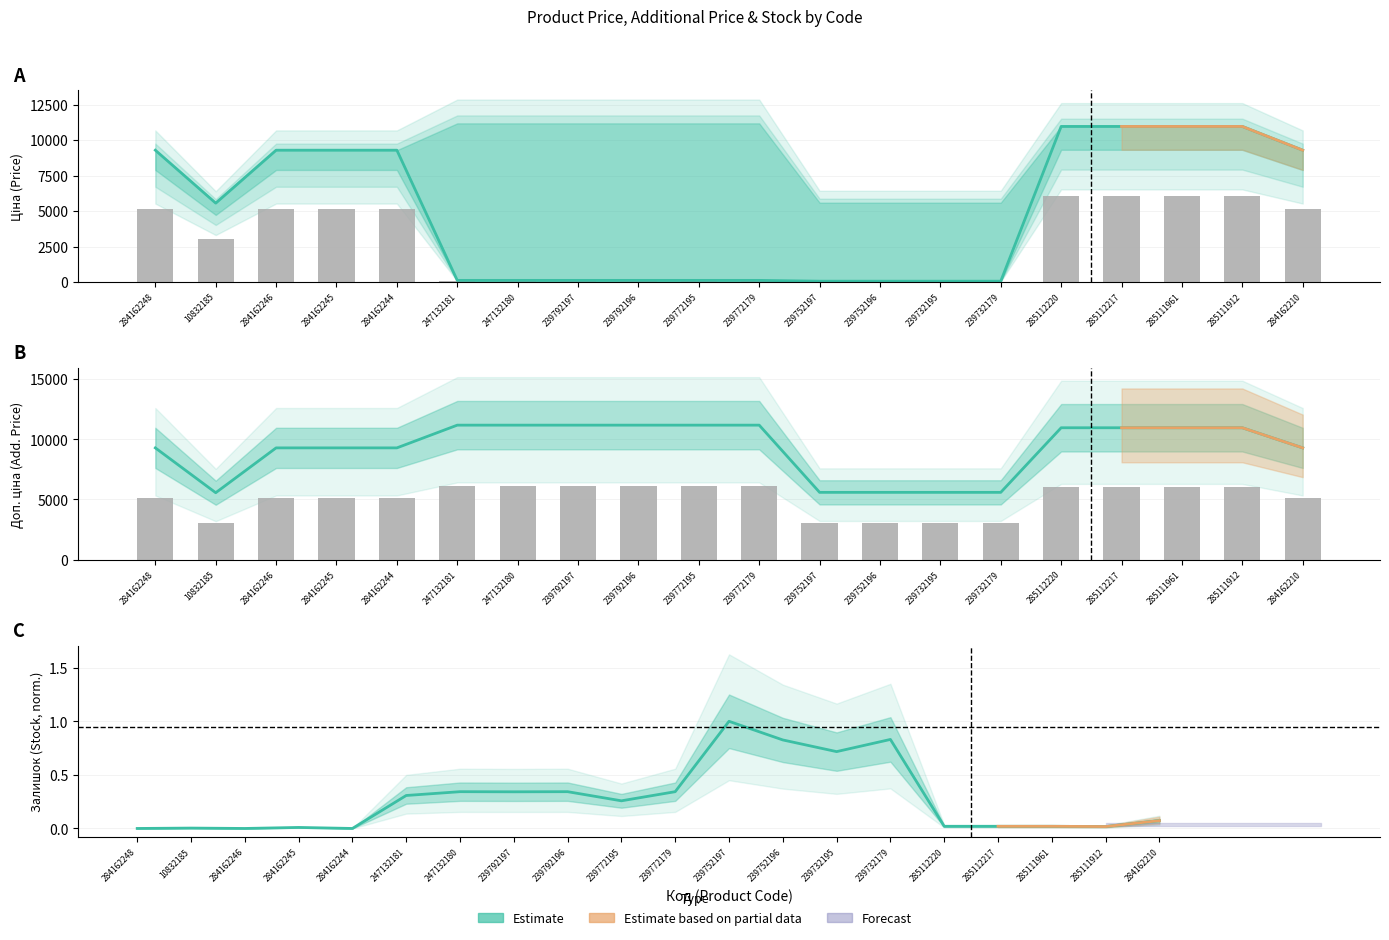

What is the sum of all Ціна values?

96764.8